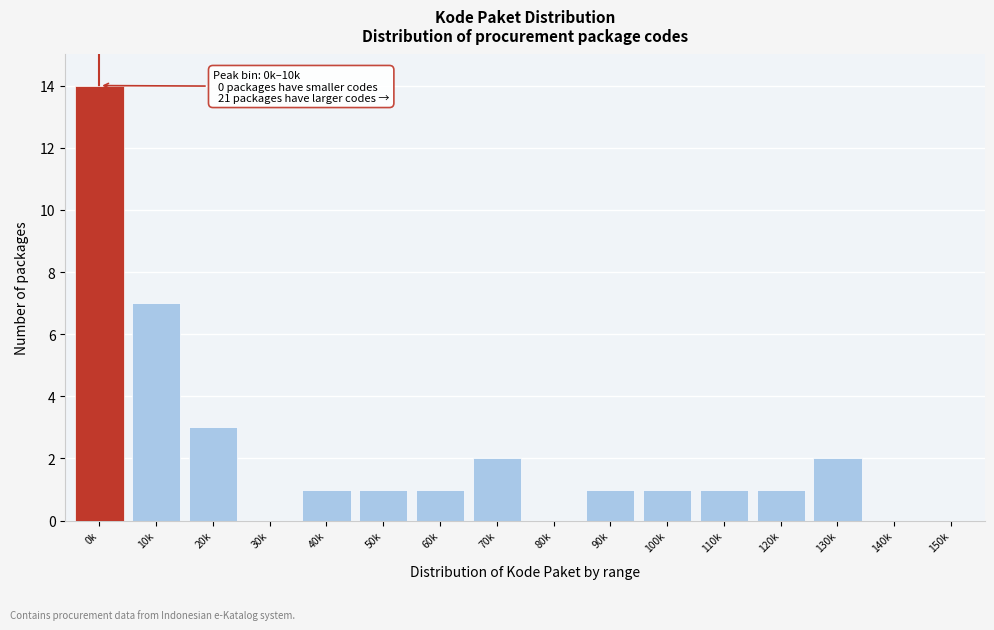

Reading left to right, transcribe all the data shown in this chart.

0k=14	10k=7	20k=3	30k=0	40k=1	50k=1	60k=1	70k=2	80k=0	90k=1	100k=1	110k=1	120k=1	130k=2	140k=0	150k=0